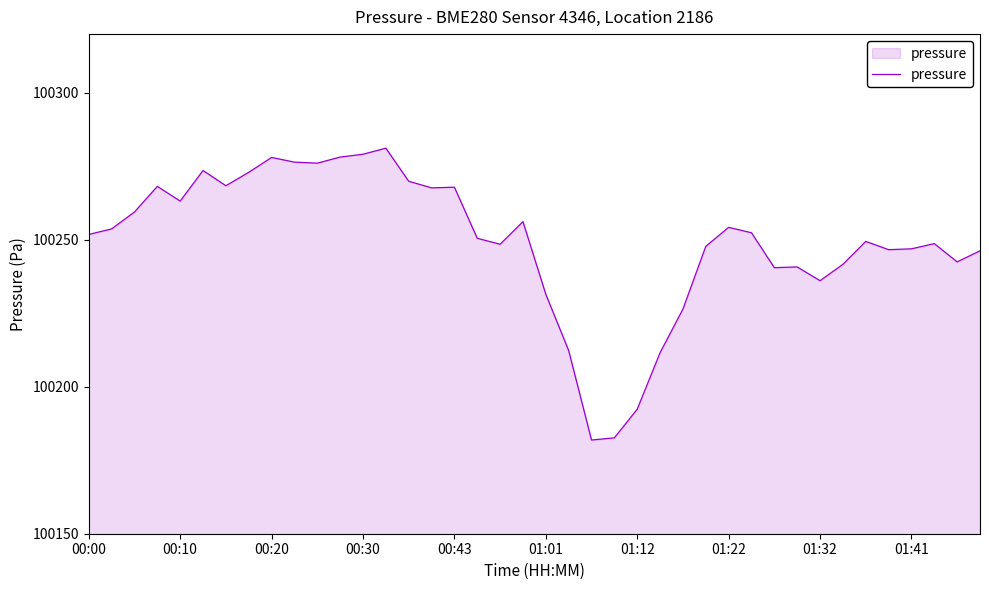

What is the maximum value shown in the chart?

100281.2